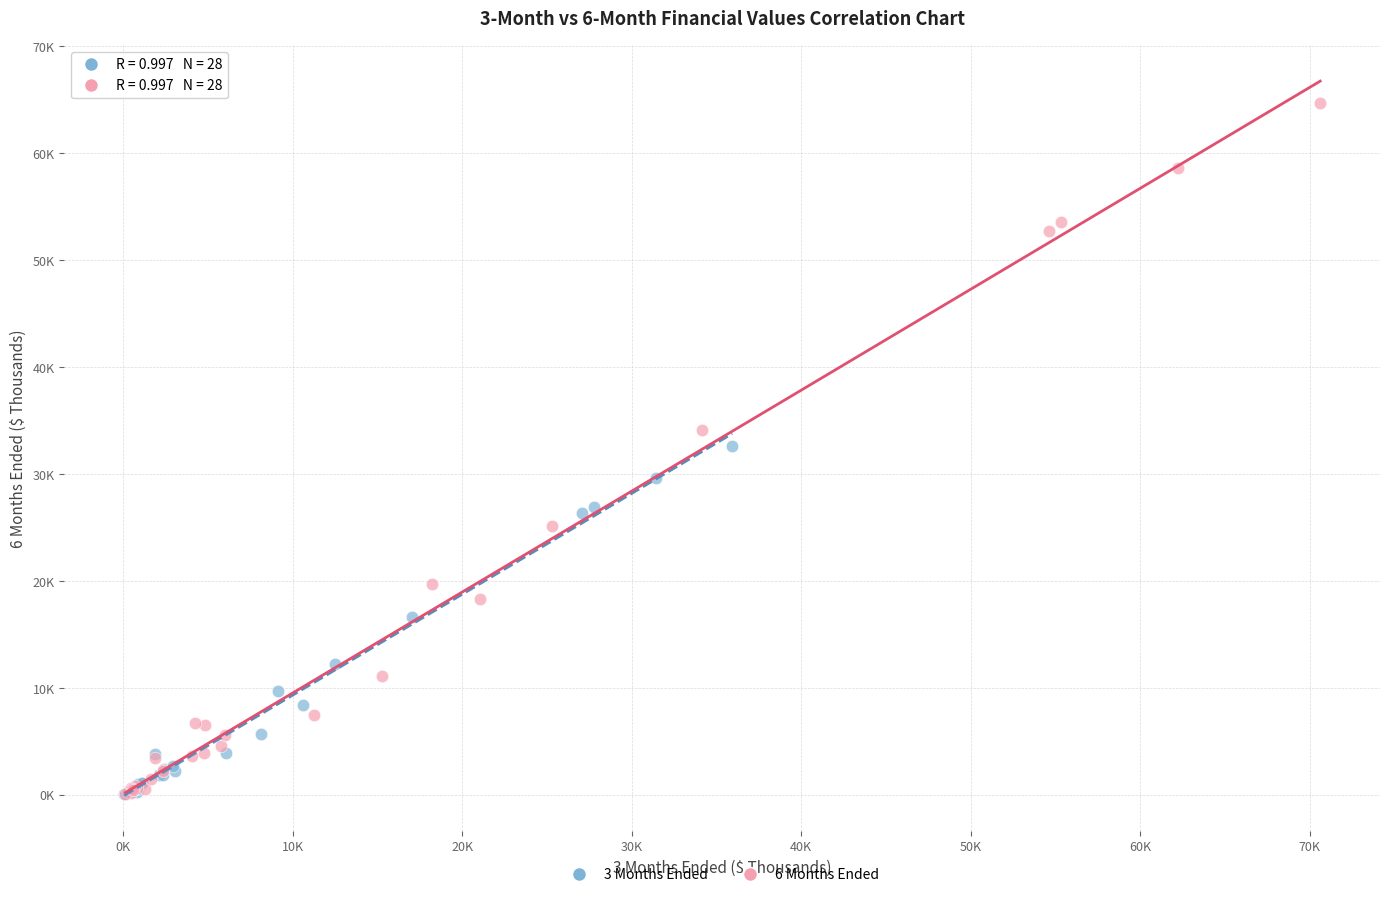

What are all the series names shown in the legend?

3 Months Ended, 6 Months Ended